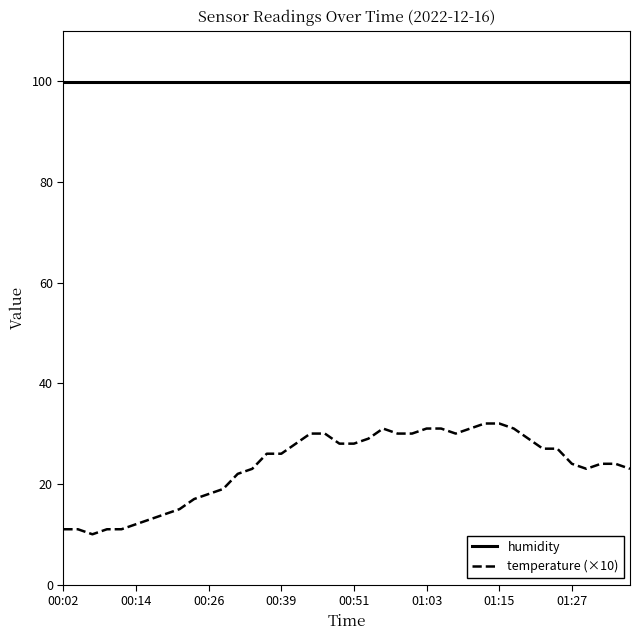

What is the highest value of the humidity series?

99.9